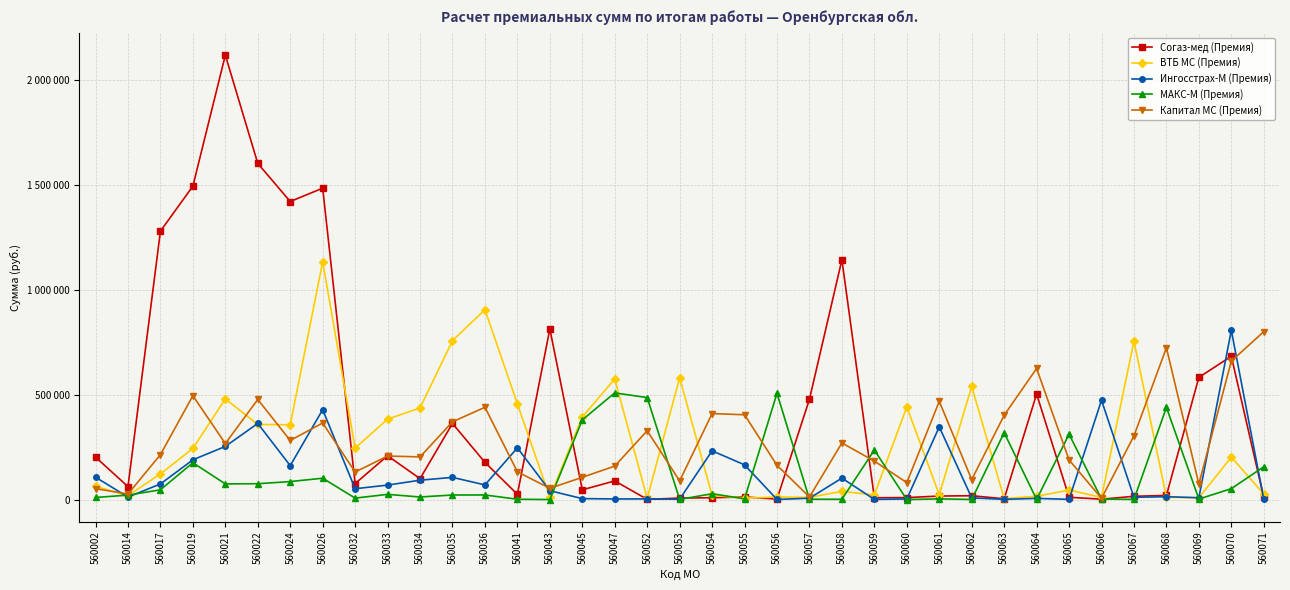

Where do МАКС-М (Премия) and Согаз-мед (Премия) first cross each other?

560043 and 560045